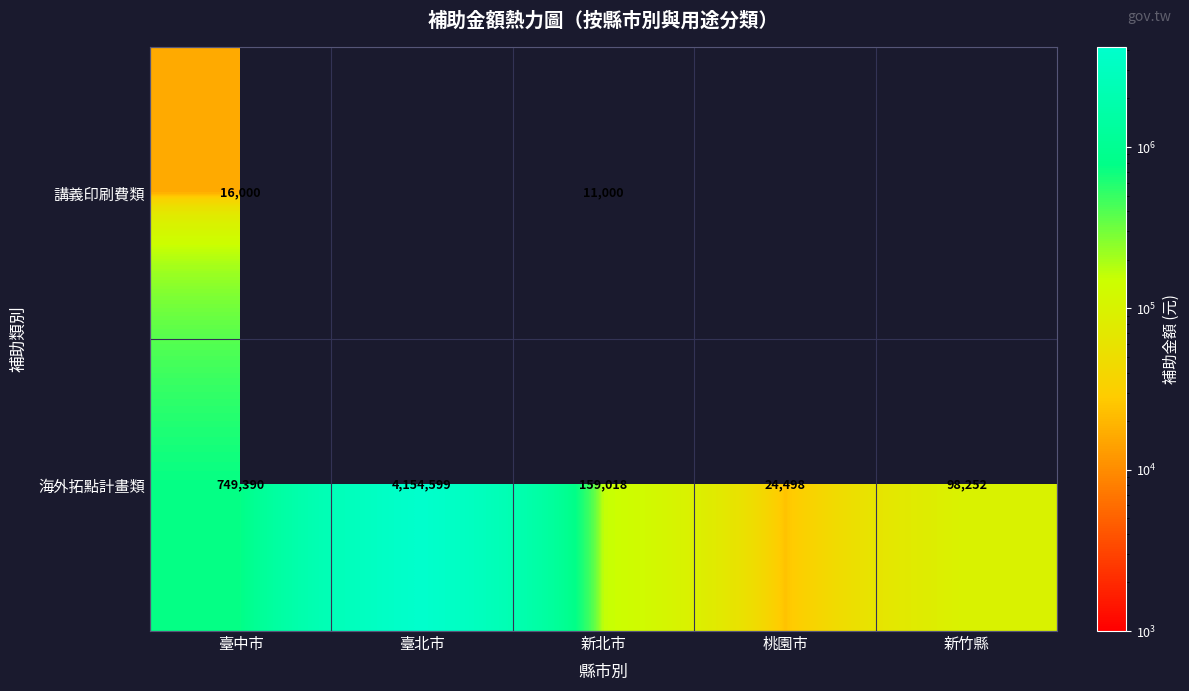

Where is 海外拓點計畫類 nearest to the value 2089548?

臺中市